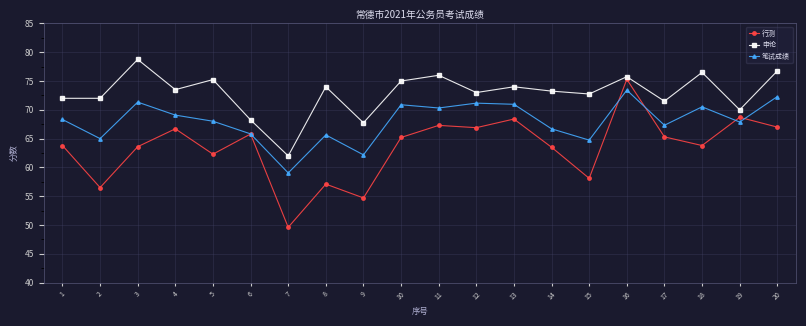

What is the spread (max minus min) of values at 11?

8.7